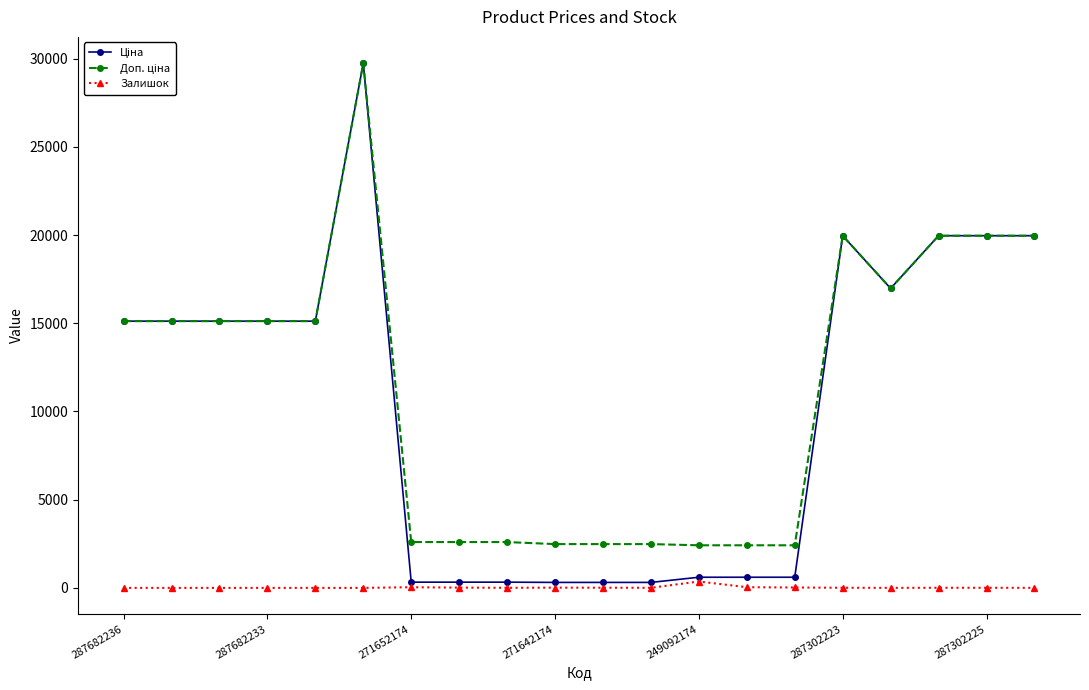

How many data points does each series have?

20